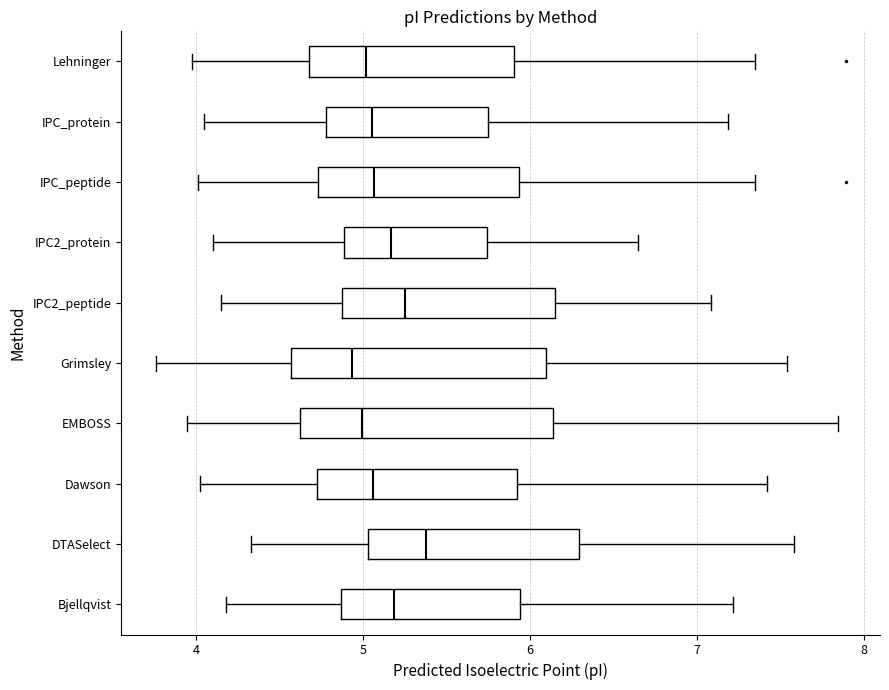

Where does the right whisker of the box for Grimsley end on the x-axis? The values are not printed on the chart, so give them approximately, as read against the axis.

7.5